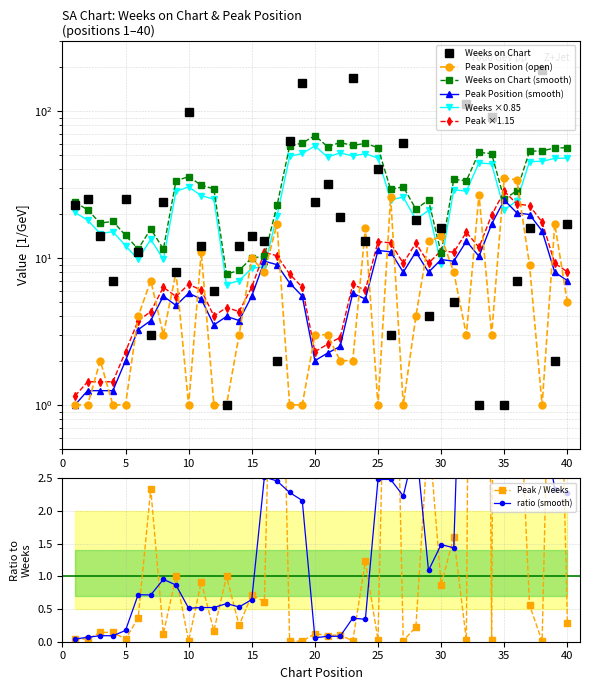

Which series has the largest range (max minus min)?

Weeks on Chart